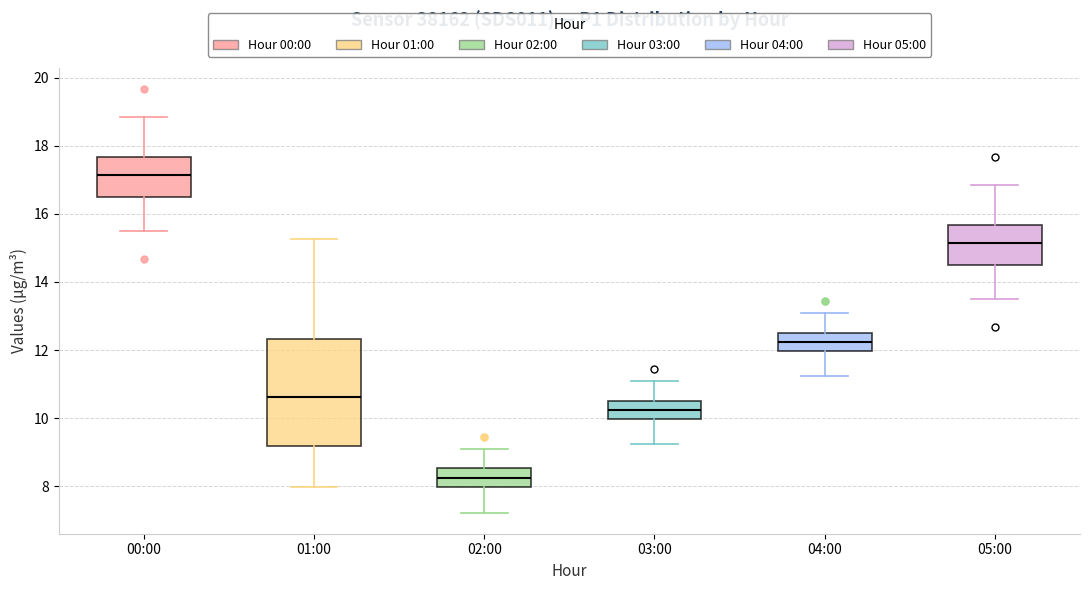

Which box is the tallest, from its lower edge to its upper edge?

01:00